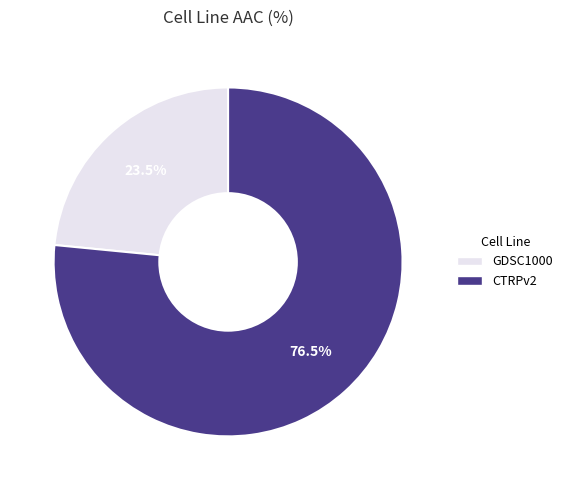

Combined, what portion of the pie is GDSC1000 and CTRPv2?

100.0%